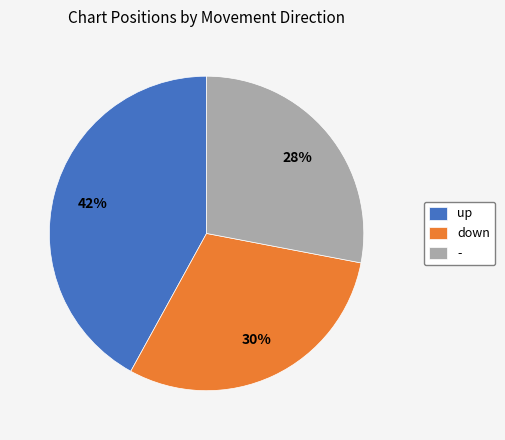

Which category has the smallest portion of the pie?

-